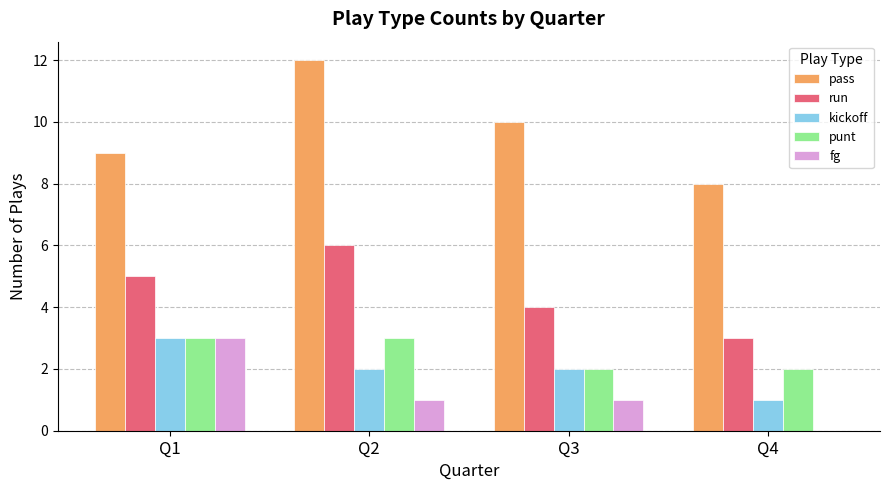

Which series has the largest total across all categories?

pass